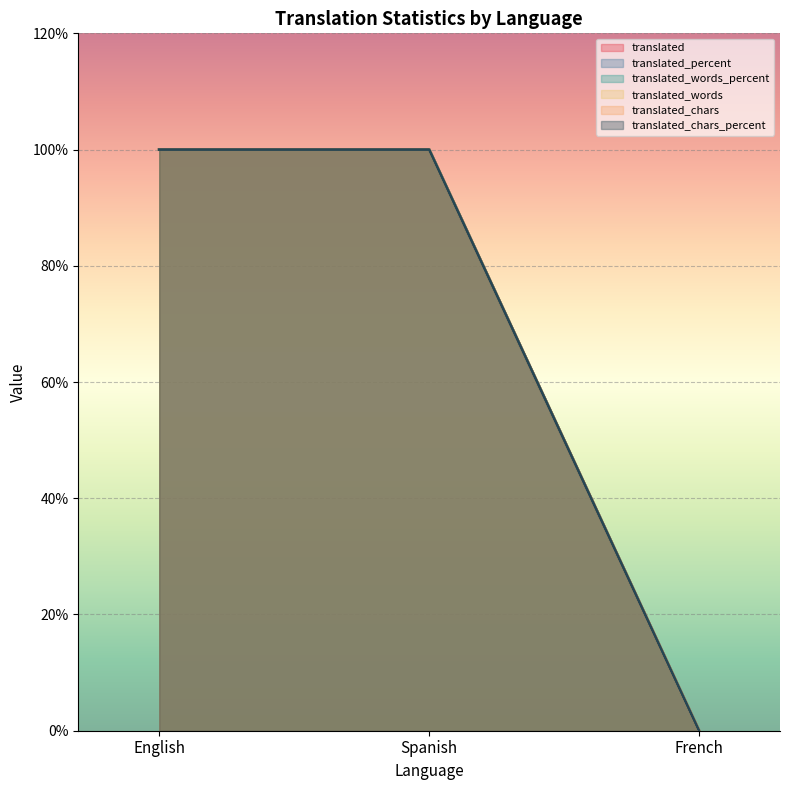

The translated_words series shows 39 at English. True or false?

False